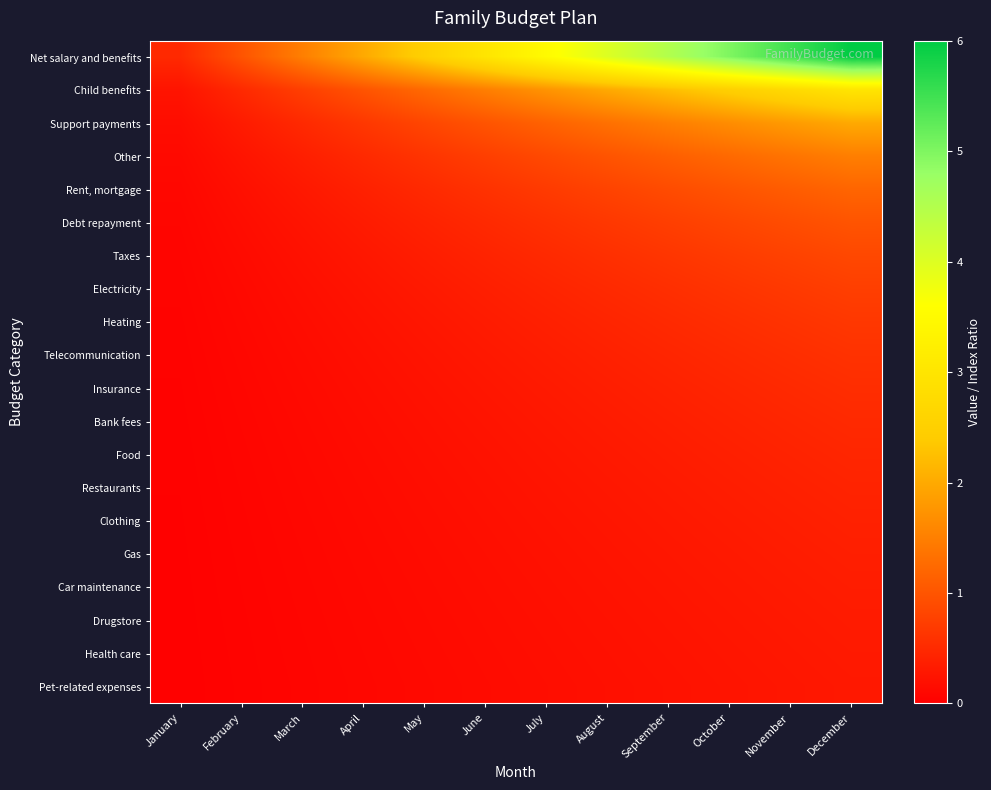

Reading right to left, what are all the values shown in this chart?

Net salary and benefits: December=6.0	November=5.5	October=5.0	September=4.5	August=4.0	July=3.5	June=3.0	May=2.5	April=2.0	March=1.5	February=1.0	January=0.5
Child benefits: December=3.0	November=2.8	October=2.5	September=2.2	August=2.0	July=1.8	June=1.5	May=1.2	April=1.0	March=0.8	February=0.5	January=0.2
Support payments: December=2.0	November=1.8	October=1.7	September=1.5	August=1.3	July=1.2	June=1.0	May=0.8	April=0.7	March=0.5	February=0.3	January=0.2
Other: December=1.5	November=1.4	October=1.2	September=1.1	August=1.0	July=0.9	June=0.8	May=0.6	April=0.5	March=0.4	February=0.2	January=0.1
Rent, mortgage: December=1.2	November=1.1	October=1.0	September=0.9	August=0.8	July=0.7	June=0.6	May=0.5	April=0.4	March=0.3	February=0.2	January=0.1
Debt repayment: December=1.0	November=0.9	October=0.8	September=0.8	August=0.7	July=0.6	June=0.5	May=0.4	April=0.3	March=0.2	February=0.2	January=0.1
Taxes: December=0.9	November=0.8	October=0.7	September=0.6	August=0.6	July=0.5	June=0.4	May=0.4	April=0.3	March=0.2	February=0.1	January=0.1
Electricity: December=0.8	November=0.7	October=0.6	September=0.6	August=0.5	July=0.4	June=0.4	May=0.3	April=0.2	March=0.2	February=0.1	January=0.1
Heating: December=0.7	November=0.6	October=0.6	September=0.5	August=0.4	July=0.4	June=0.3	May=0.3	April=0.2	March=0.2	February=0.1	January=0.1
Telecommunication: December=0.6	November=0.6	October=0.5	September=0.5	August=0.4	July=0.3	June=0.3	May=0.2	April=0.2	March=0.1	February=0.1	January=0.1
Insurance: December=0.5	November=0.5	October=0.5	September=0.4	August=0.4	July=0.3	June=0.3	May=0.2	April=0.2	March=0.1	February=0.1	January=0.0
Bank fees: December=0.5	November=0.5	October=0.4	September=0.4	August=0.3	July=0.3	June=0.2	May=0.2	April=0.2	March=0.1	February=0.1	January=0.0
Food: December=0.5	November=0.4	October=0.4	September=0.3	August=0.3	July=0.3	June=0.2	May=0.2	April=0.2	March=0.1	February=0.1	January=0.0
Restaurants: December=0.4	November=0.4	October=0.4	September=0.3	August=0.3	July=0.2	June=0.2	May=0.2	April=0.1	March=0.1	February=0.1	January=0.0
Clothing: December=0.4	November=0.4	October=0.3	September=0.3	August=0.3	July=0.2	June=0.2	May=0.2	April=0.1	March=0.1	February=0.1	January=0.0
Gas: December=0.4	November=0.3	October=0.3	September=0.3	August=0.2	July=0.2	June=0.2	May=0.2	April=0.1	March=0.1	February=0.1	January=0.0
Car maintenance: December=0.4	November=0.3	October=0.3	September=0.3	August=0.2	July=0.2	June=0.2	May=0.1	April=0.1	March=0.1	February=0.1	January=0.0
Drugstore: December=0.3	November=0.3	October=0.3	September=0.2	August=0.2	July=0.2	June=0.2	May=0.1	April=0.1	March=0.1	February=0.1	January=0.0
Health care: December=0.3	November=0.3	October=0.3	September=0.2	August=0.2	July=0.2	June=0.2	May=0.1	April=0.1	March=0.1	February=0.1	January=0.0
Pet-related expenses: December=0.3	November=0.3	October=0.2	September=0.2	August=0.2	July=0.2	June=0.1	May=0.1	April=0.1	March=0.1	February=0.1	January=0.0